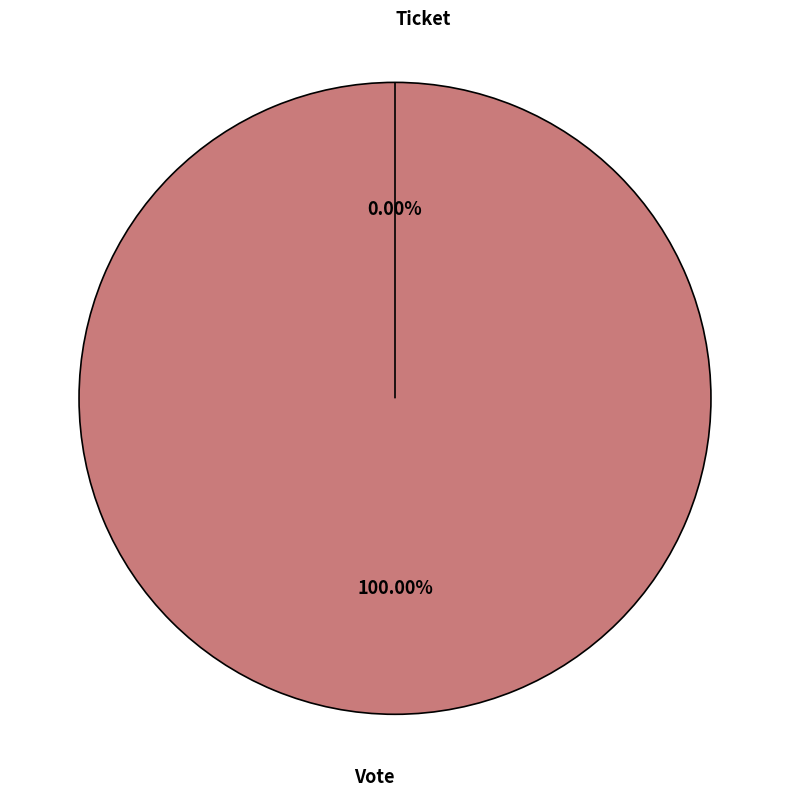

To the nearest percent, what portion does Vote represent?

100%